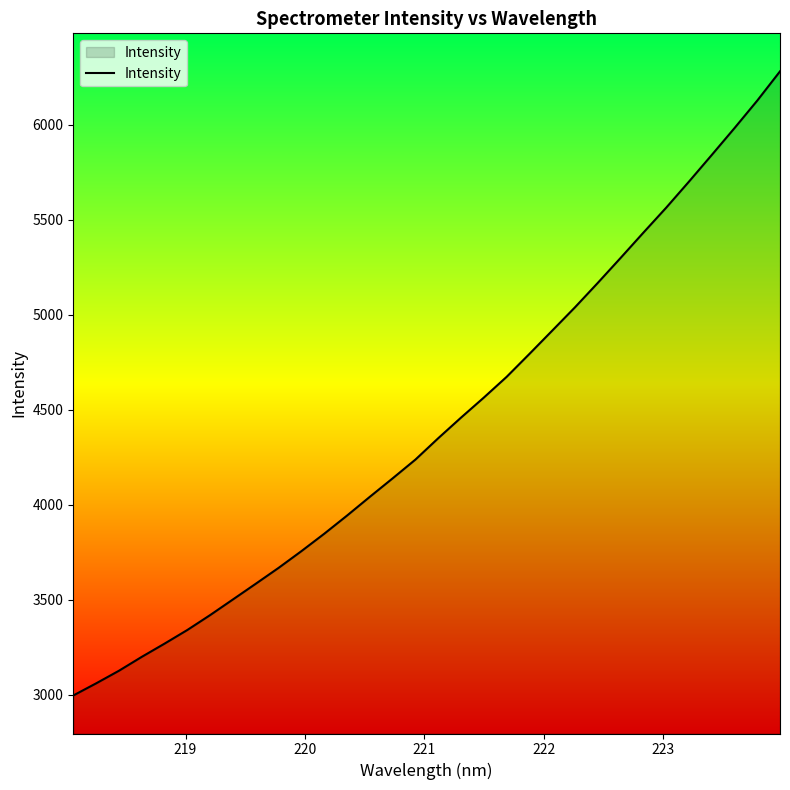

True or false: there are more than 1 points higher than both neighbors.

False